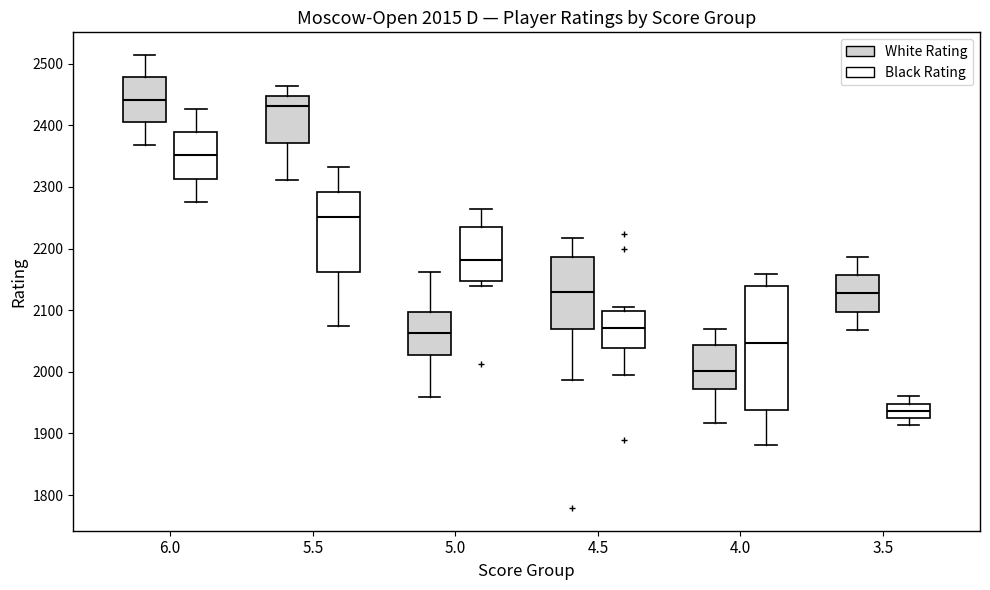

Comparing the boxes themselves (not the whiskers), which one is the tallest?

4.0 (Black Rating)